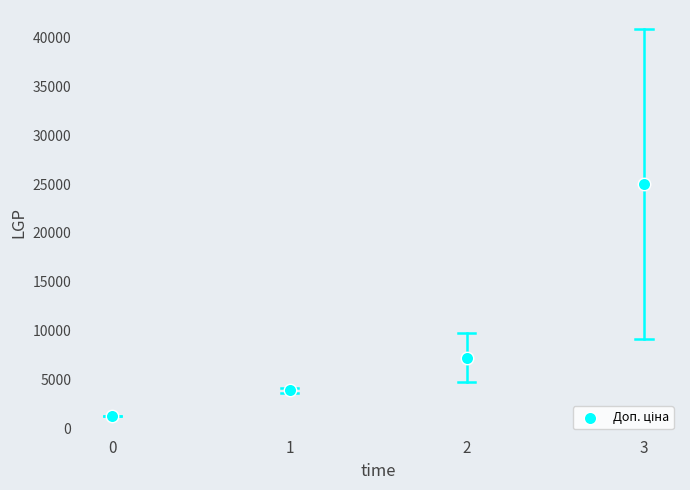

What is the range of Y values (max minus min)?

23733.1